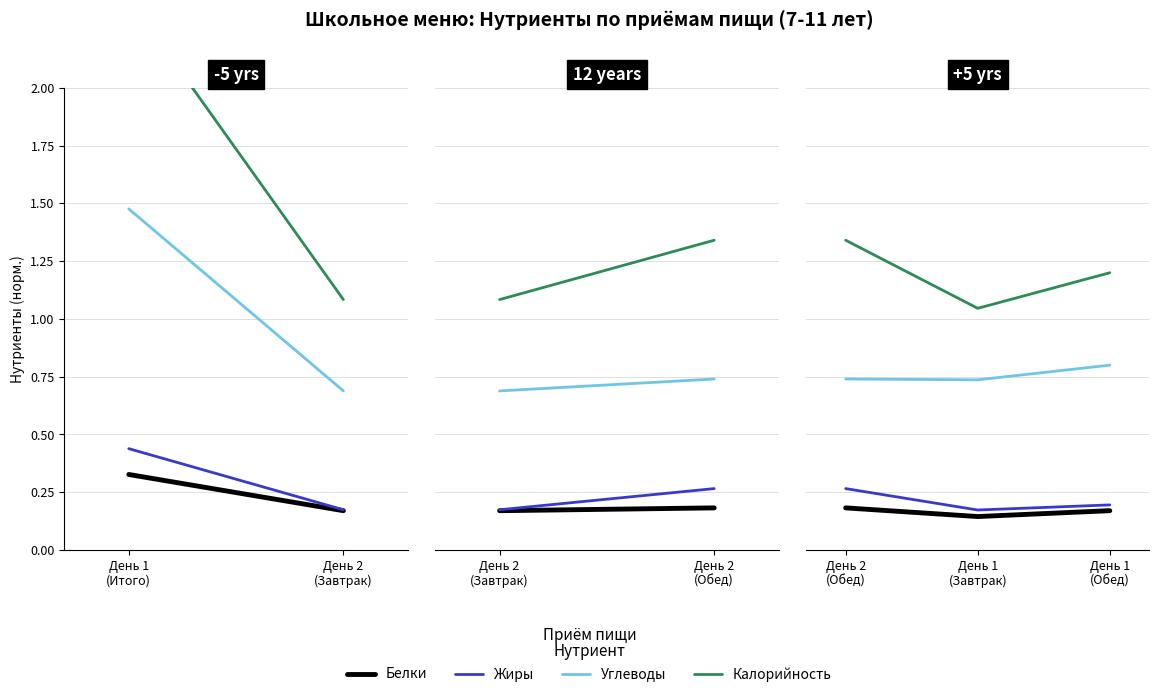

Reading left to right, extract all data points from this chart.

Белки: 0.2	0.1	0.2
Жиры: 0.3	0.2	0.2
Углеводы: 0.7	0.7	0.8
Калорийность: 1.3	1.0	1.2